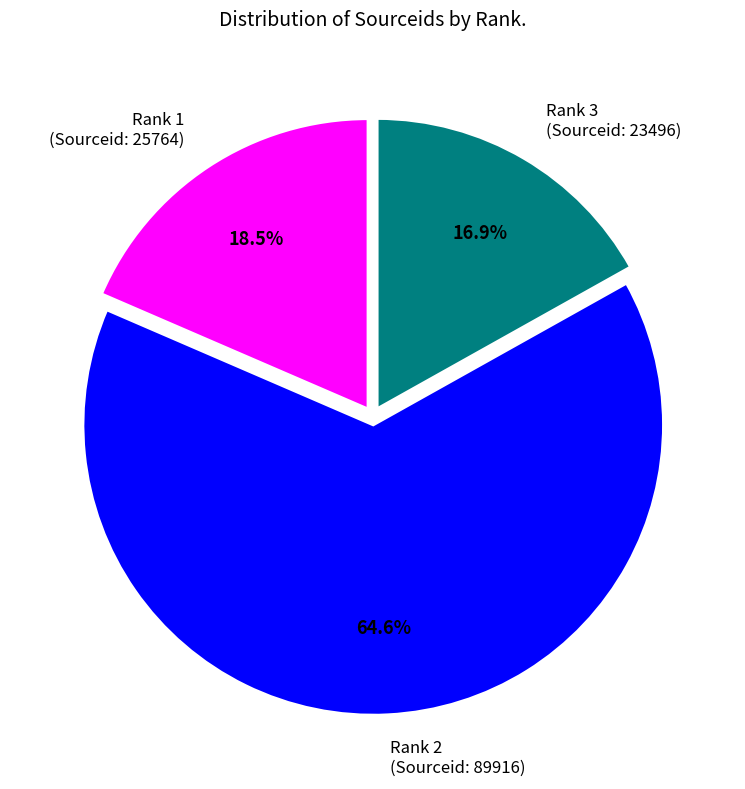

What is the ratio of the value at Rank 1 (Sourceid: 25764) to the value at Rank 2 (Sourceid: 89916)?

0.3